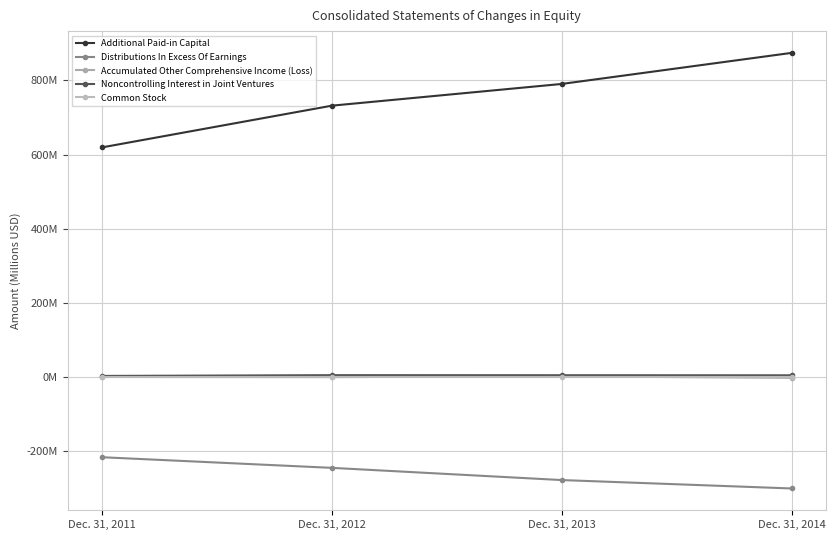

What is the difference between the Distributions In Excess Of Earnings values at Dec. 31, 2012 and Dec. 31, 2011?

28.7